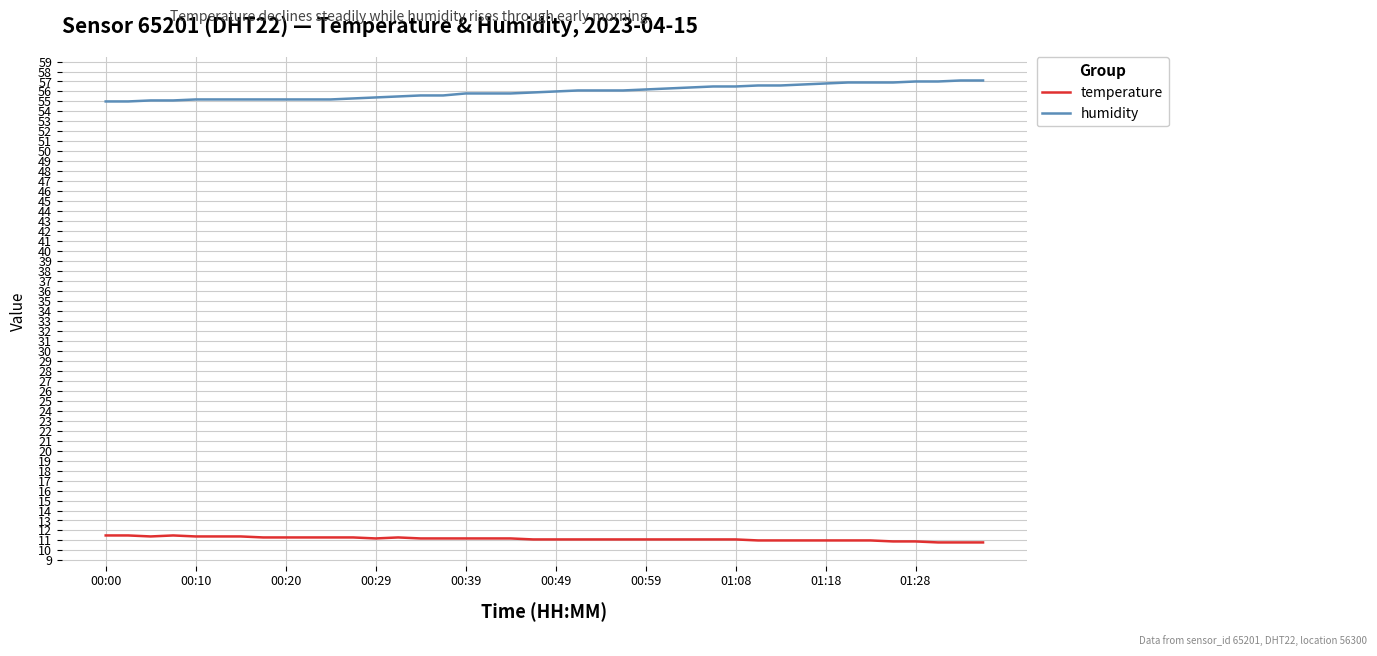

How many lines are shown in the chart?

2